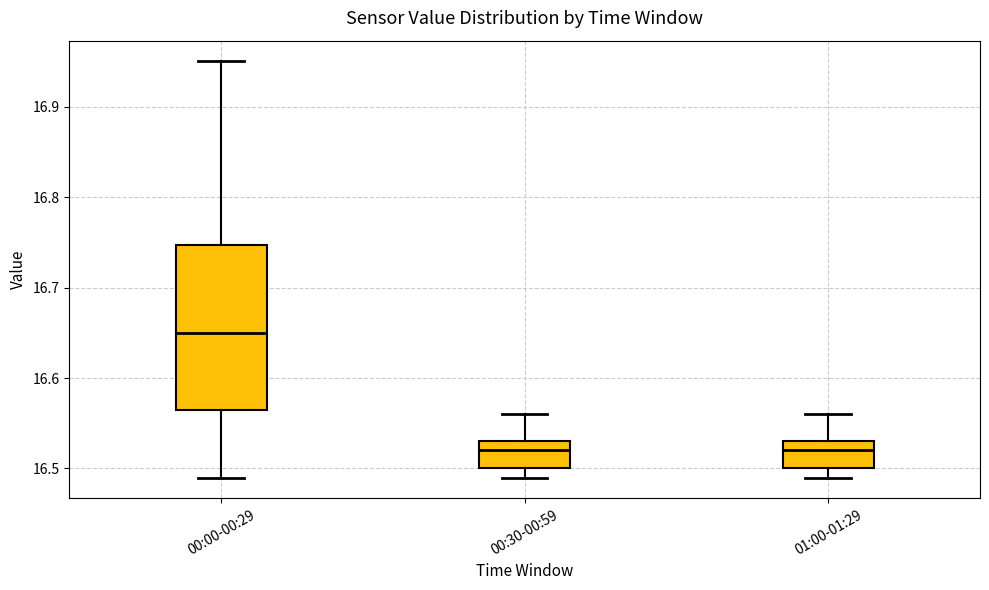

Where is the lower edge of the box for 01:00-01:29 on the y-axis? The values are not printed on the chart, so give them approximately, as read against the axis.

16.50